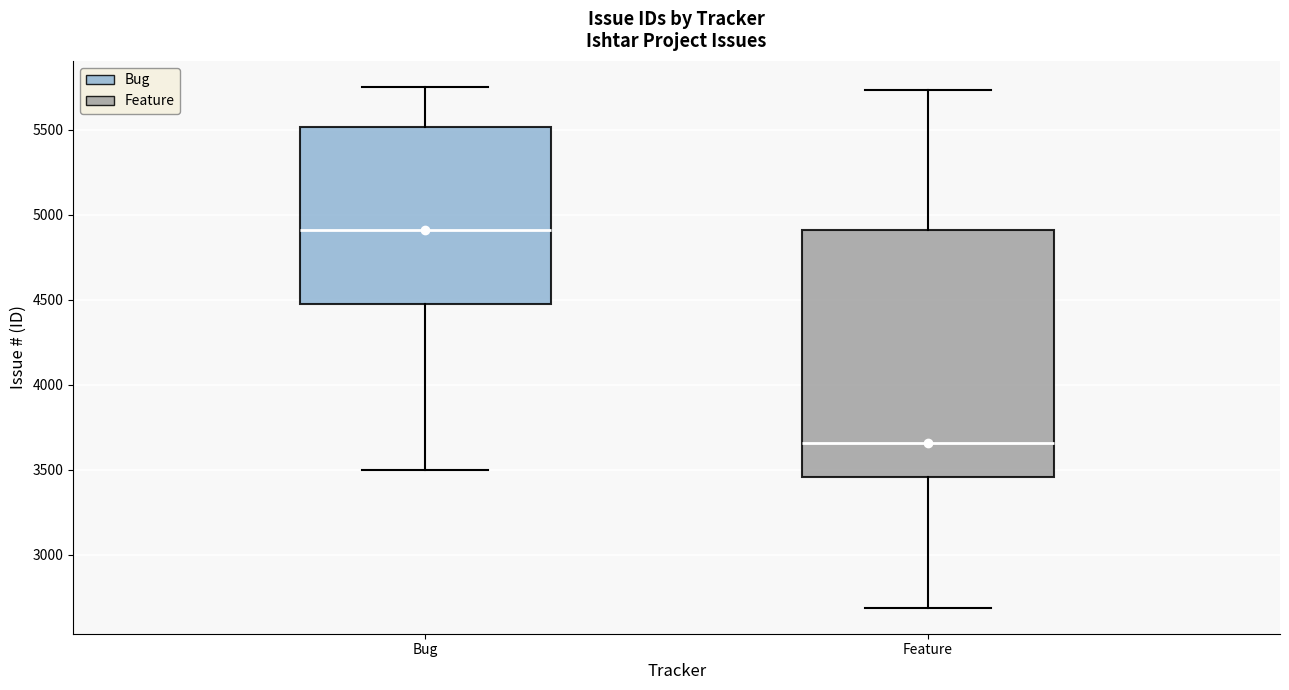

Which box has the lowest median line?

Feature